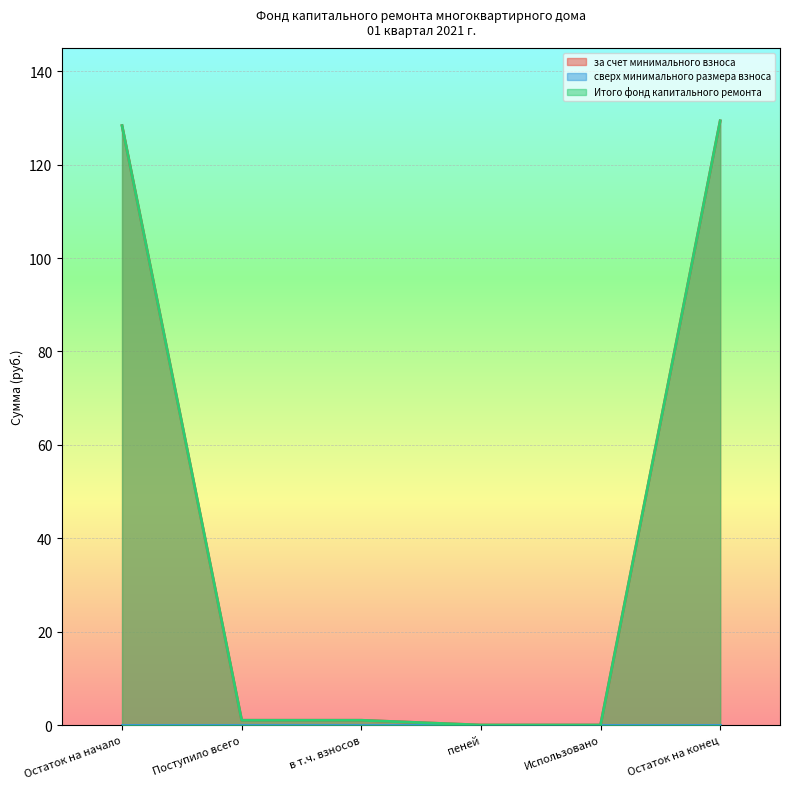

True or false: за счет минимального взноса and Итого фонд капитального ремонта intersect in this chart.

False